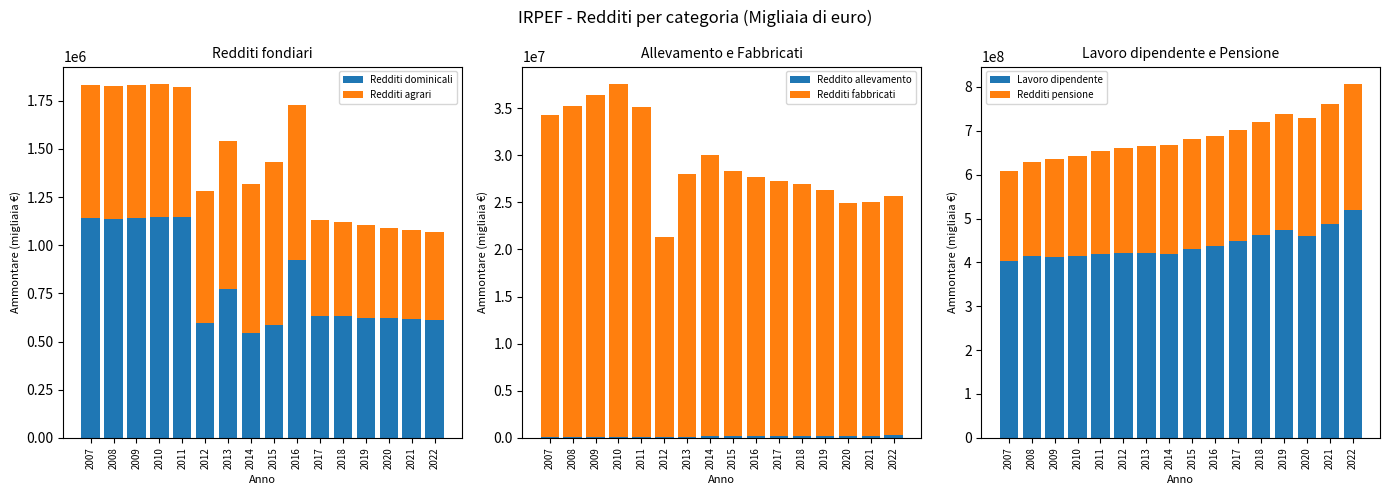

Which category has the lowest value in the Redditi fabbricati series?

2012